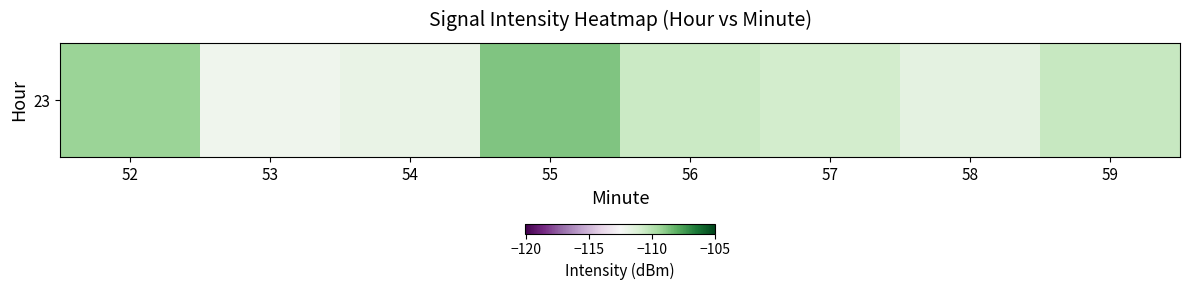

The chart shows a value of -175.1 at 58. True or false?

False